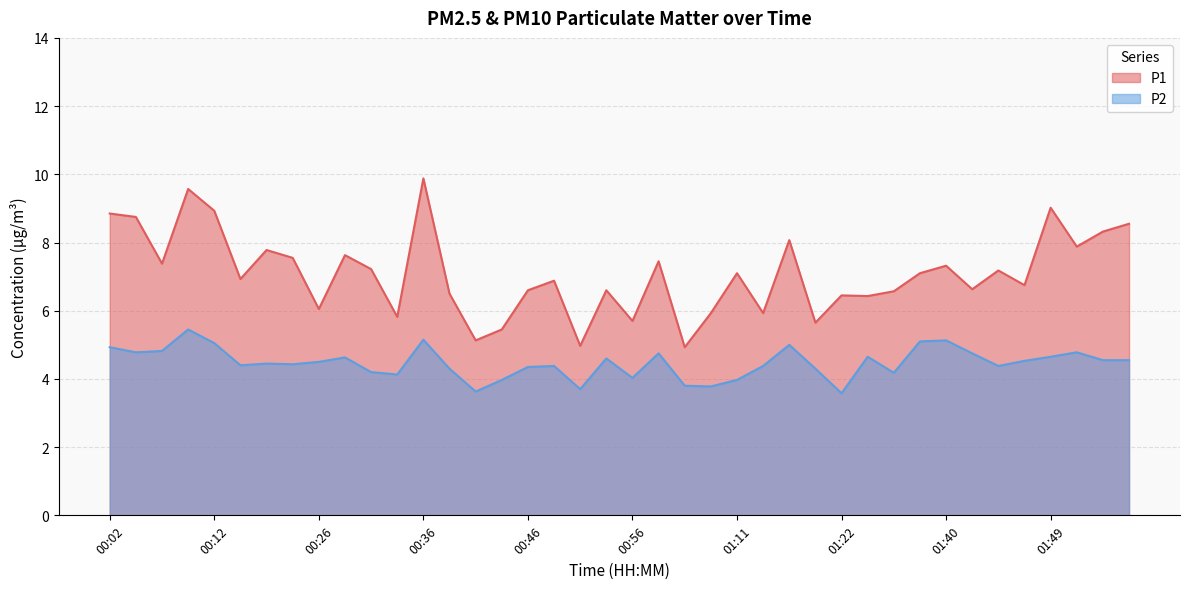

How many data points in P2 are less than 4?

7